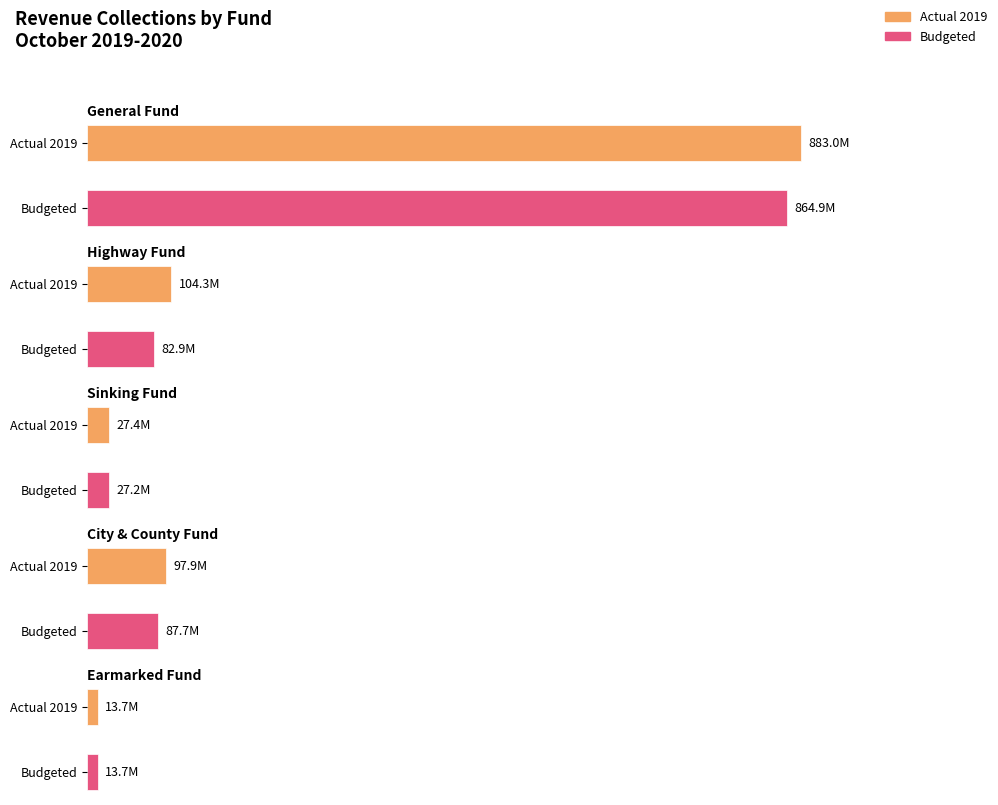

Which category has the highest value in the General Fund series?

Actual 2019